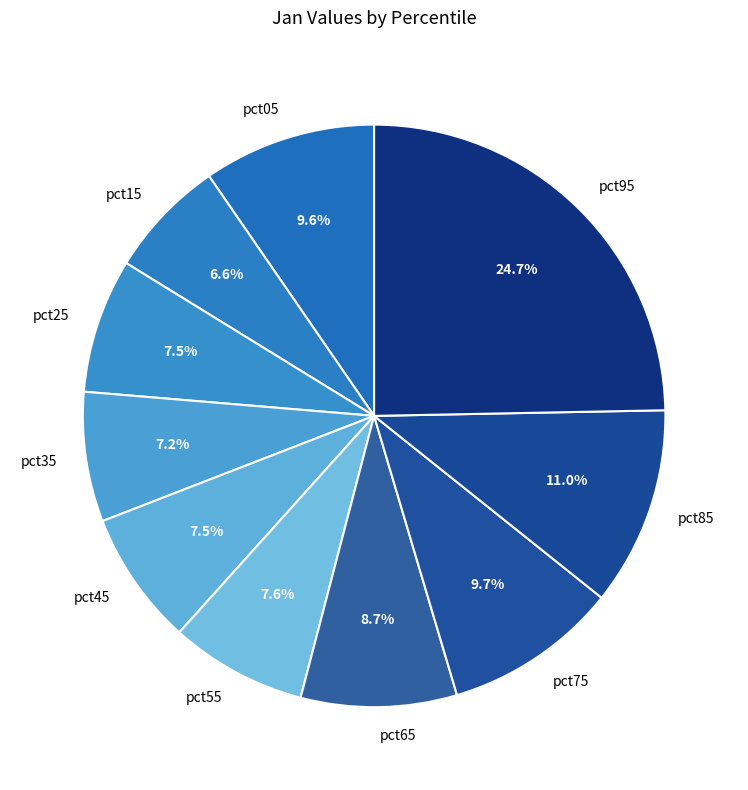

How many segments does this pie chart have?

10